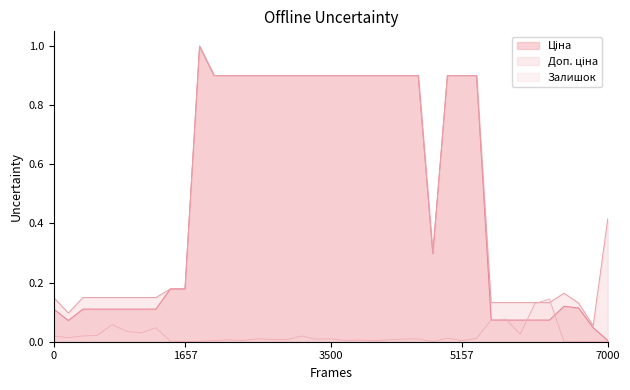

The value of Ціна at 24221099 is 0.1. True or false?

False